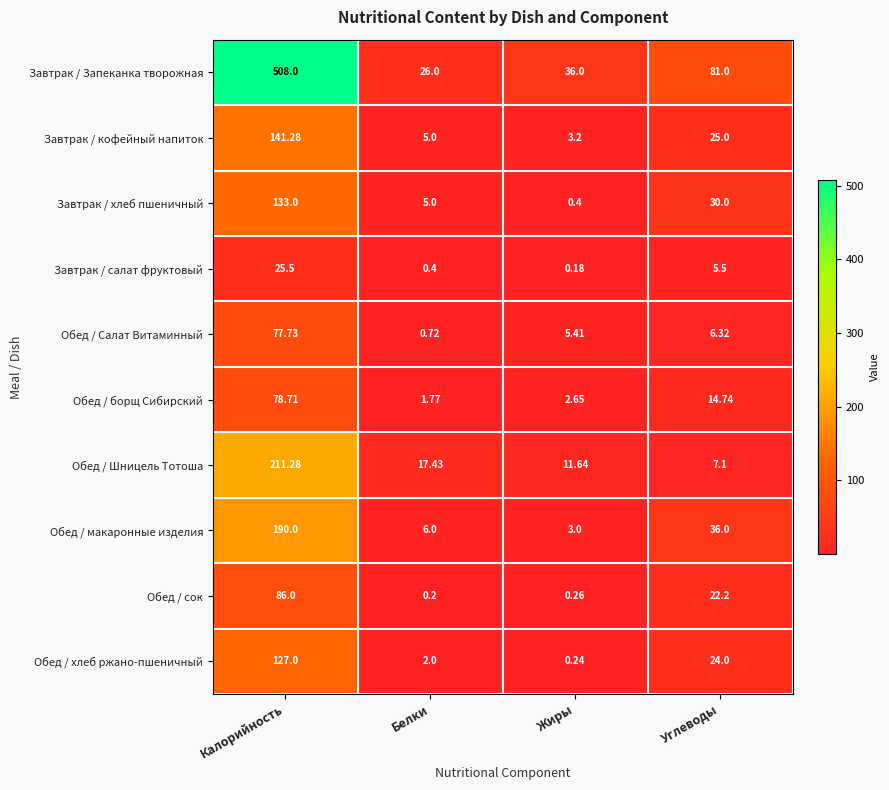

Between Белки and Углеводы, which series saw the biggest shift?

Завтрак / Запеканка творожная